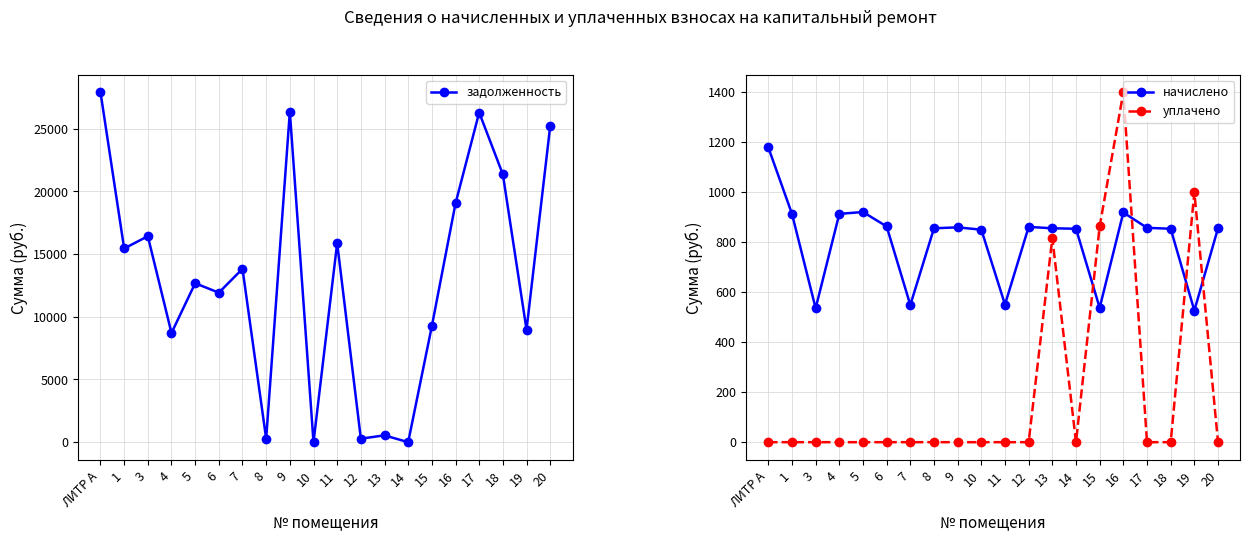

At which label does начислено reach its peak?

ЛИТР А